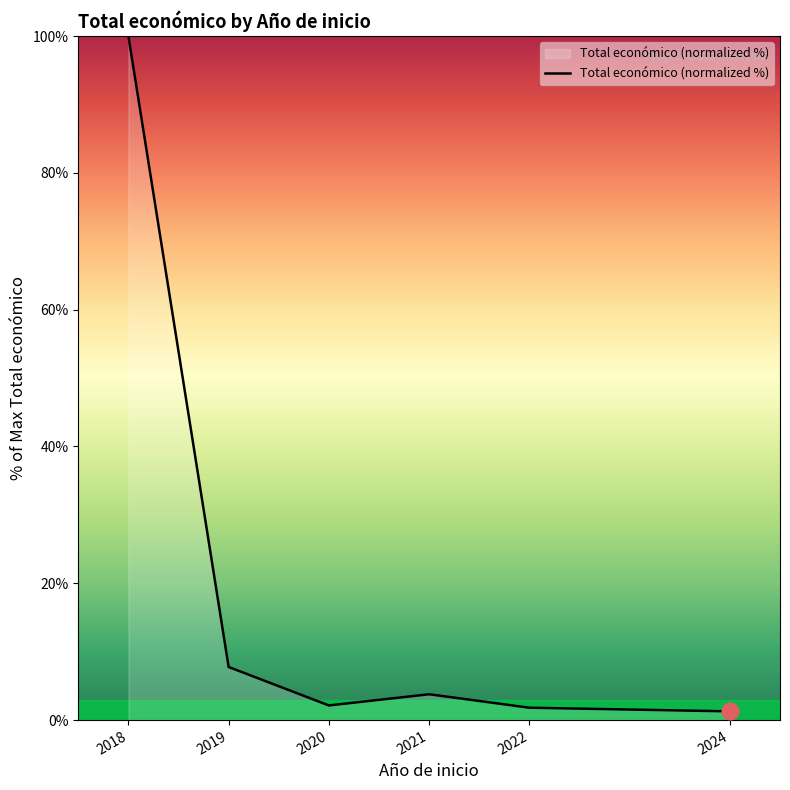

True or false: the data shows 2.1 at 2020.

True